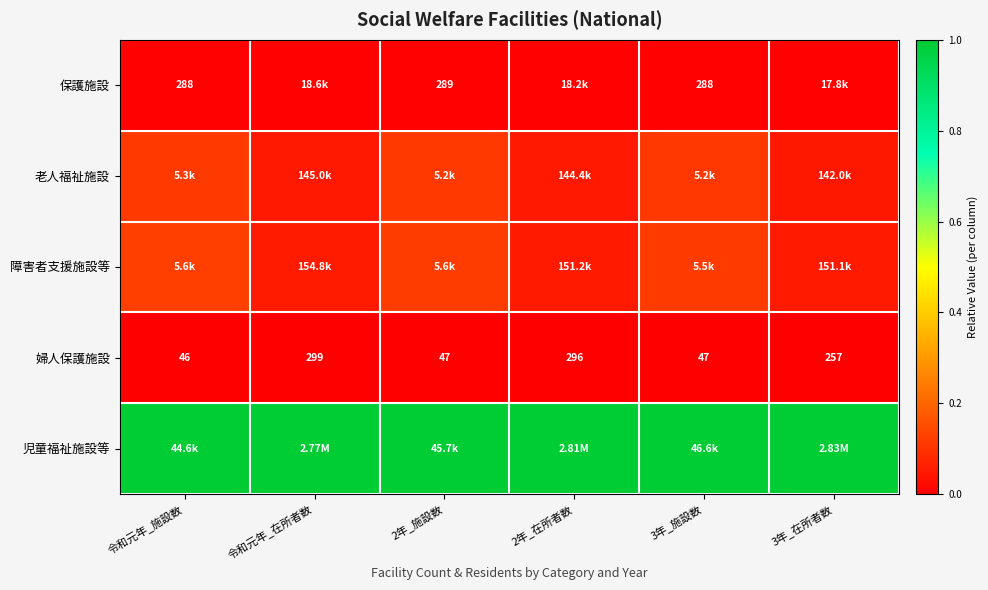

Where does the 婦人保護施設 series first go above 257?

令和元年_在所者数